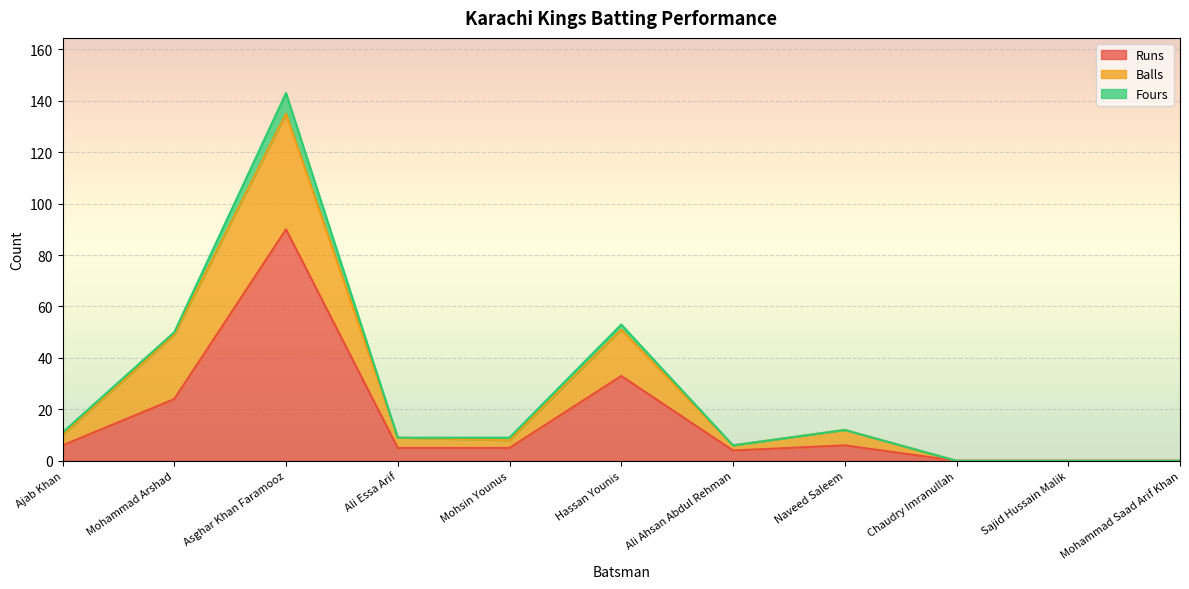

How many interior local peaks does the Runs series have?

3